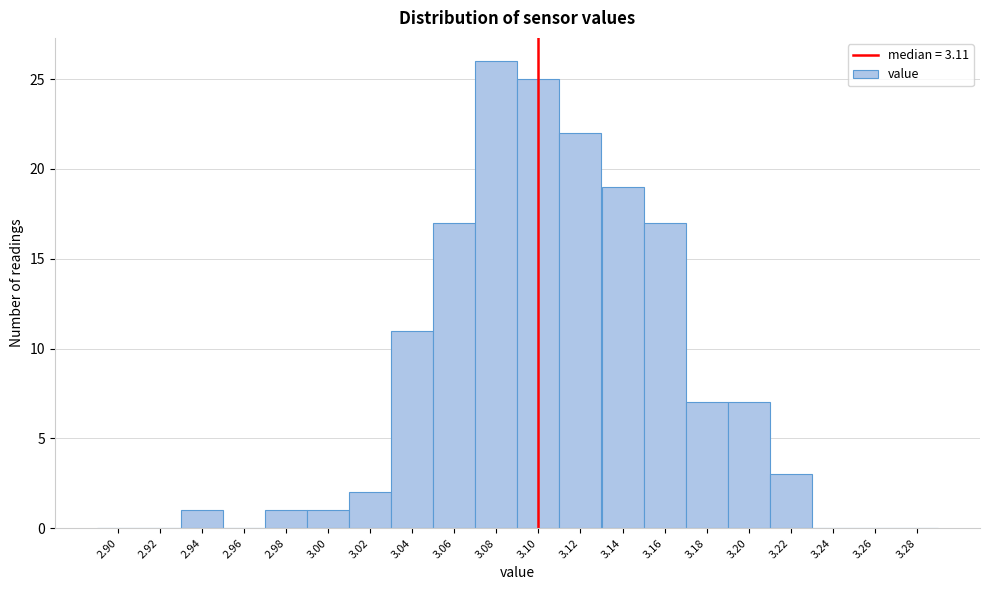

Reading right to left, transcribe all the data shown in this chart.

3.28=0	3.26=0	3.24=0	3.22=3	3.20=7	3.18=7	3.16=17	3.14=19	3.12=22	3.10=25	3.08=26	3.06=17	3.04=11	3.02=2	3.00=1	2.98=1	2.96=0	2.94=1	2.92=0	2.90=0